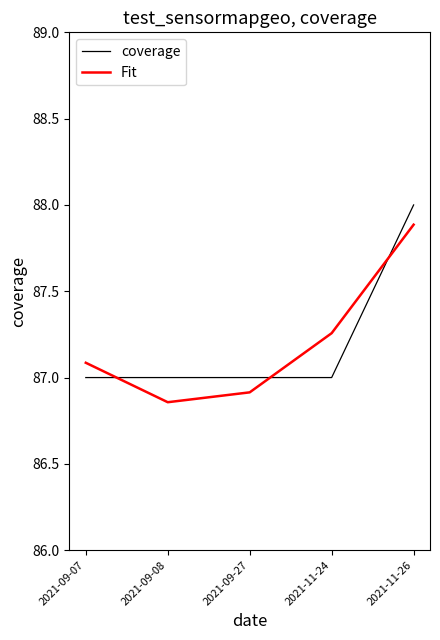

What is the approximate value of coverage at 2021-09-27?

87.0